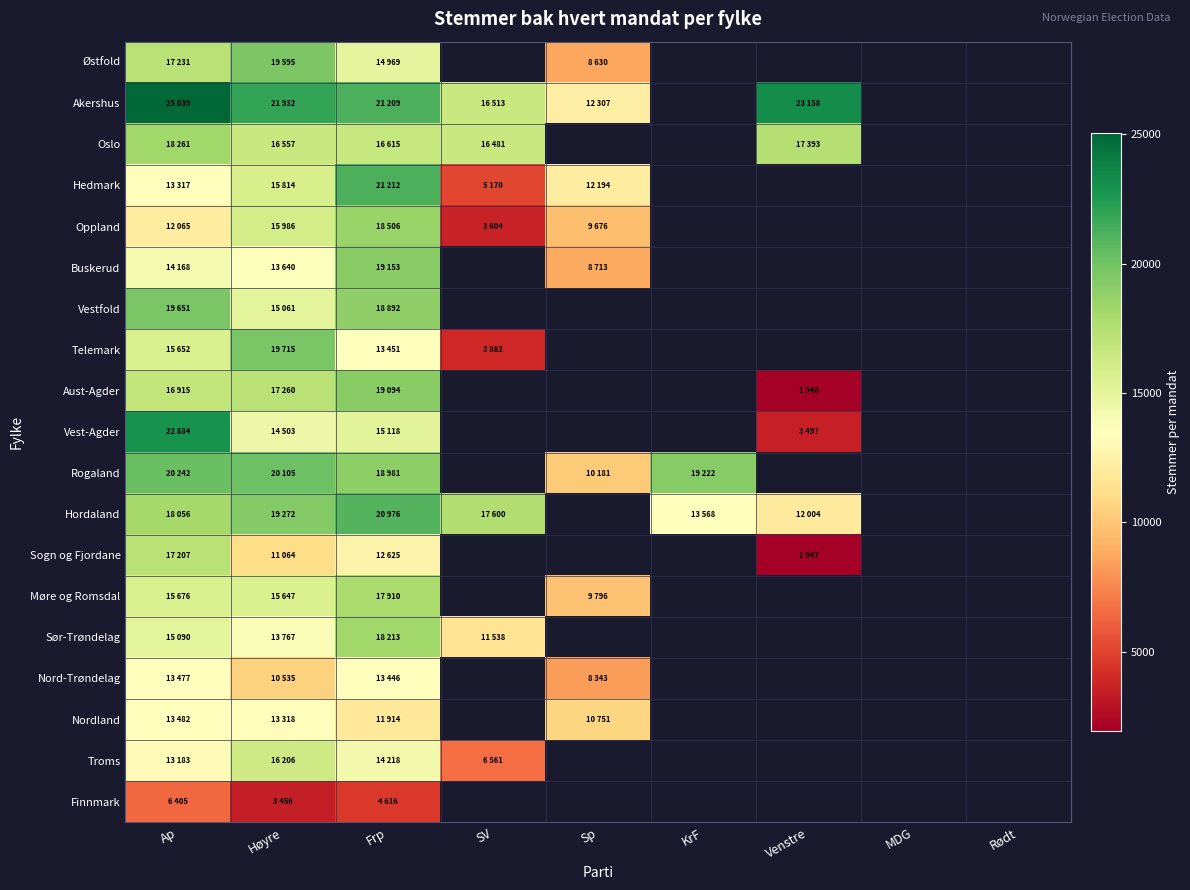

True or false: Troms has a value of 14218.0 at Frp.

True